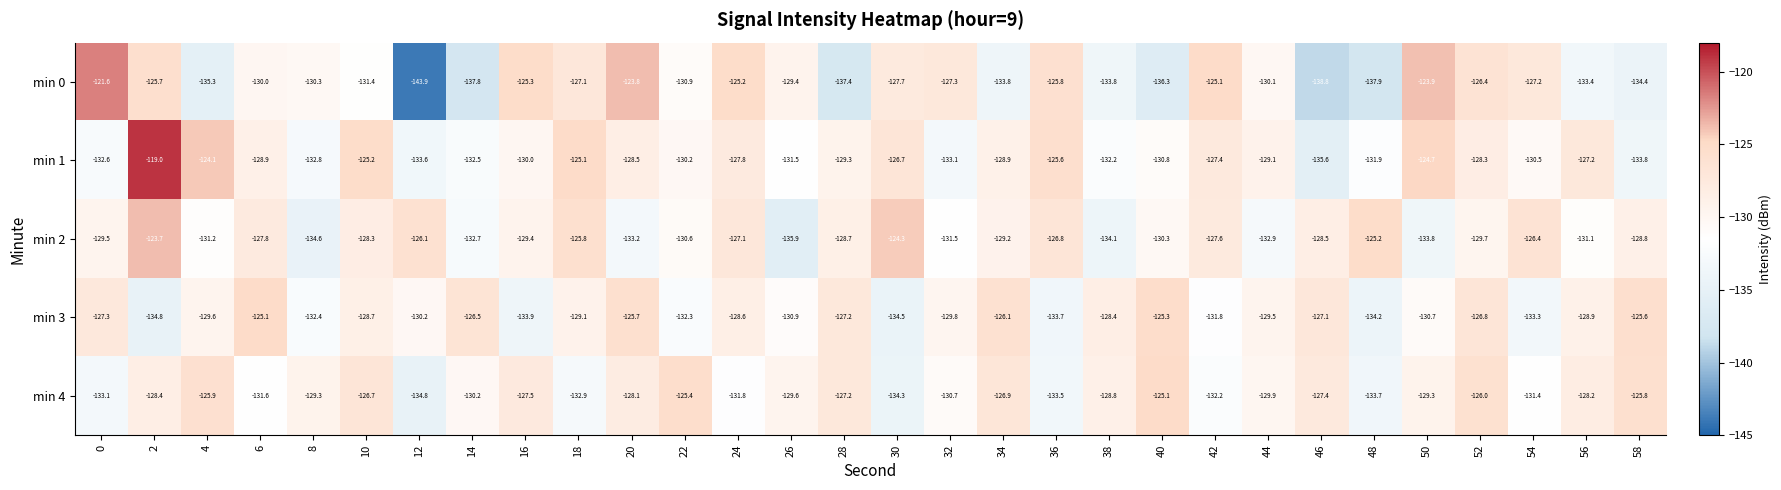

How many distinct data groups are displayed?

5